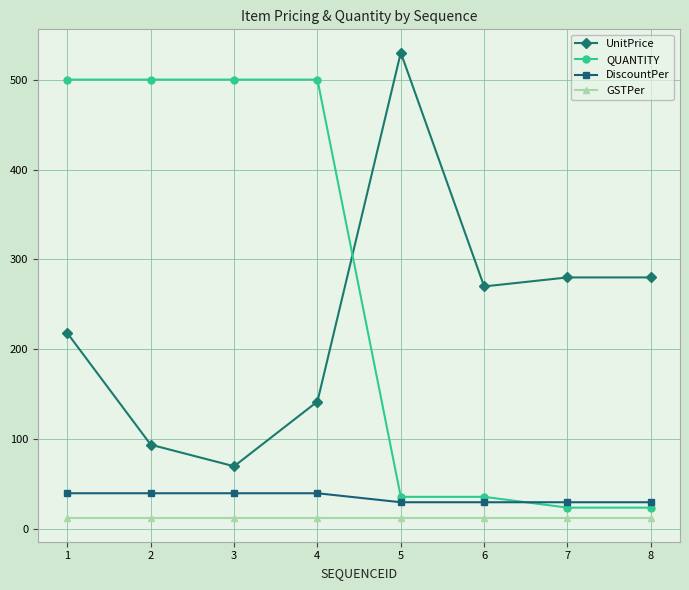

What is the difference between the highest and lowest values at 5?

518